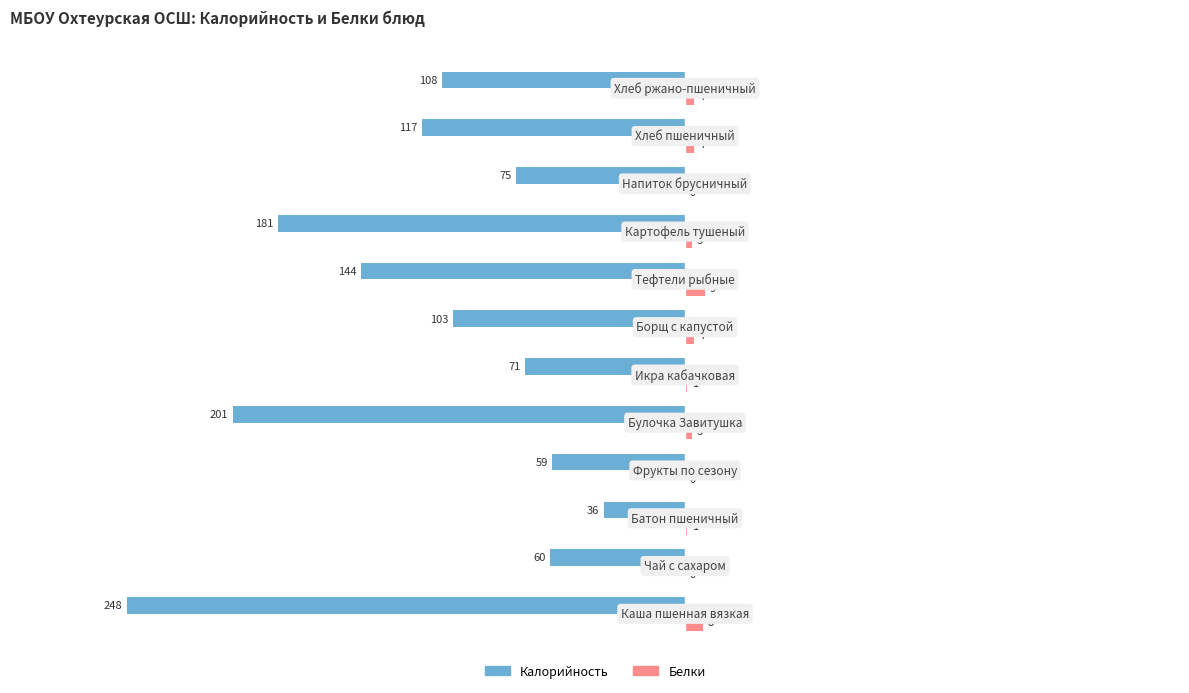

Which series has the largest total across all categories?

Белки